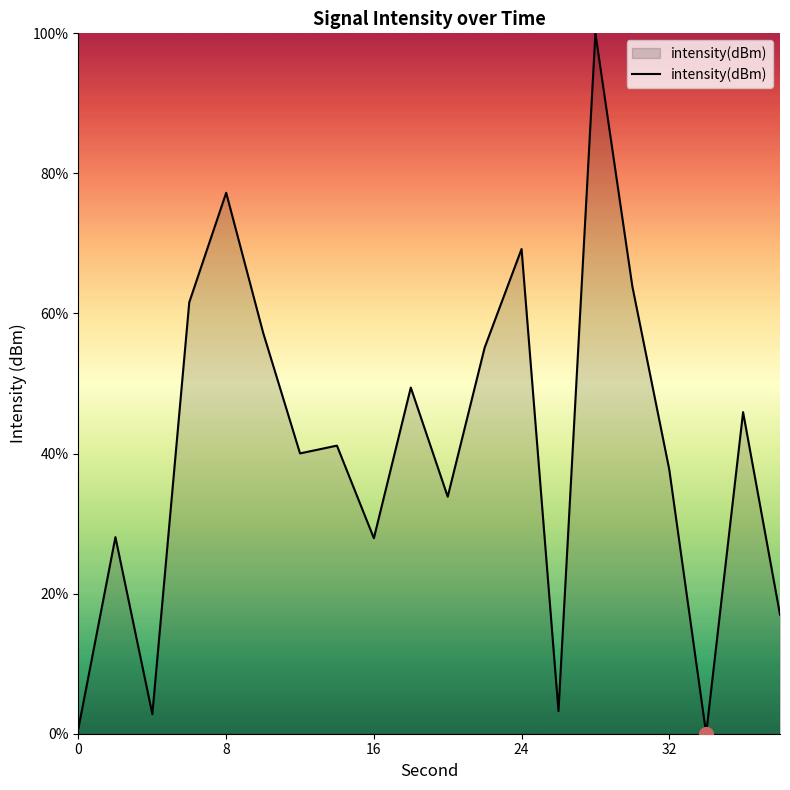

What is the maximum value shown in the chart?

100.0